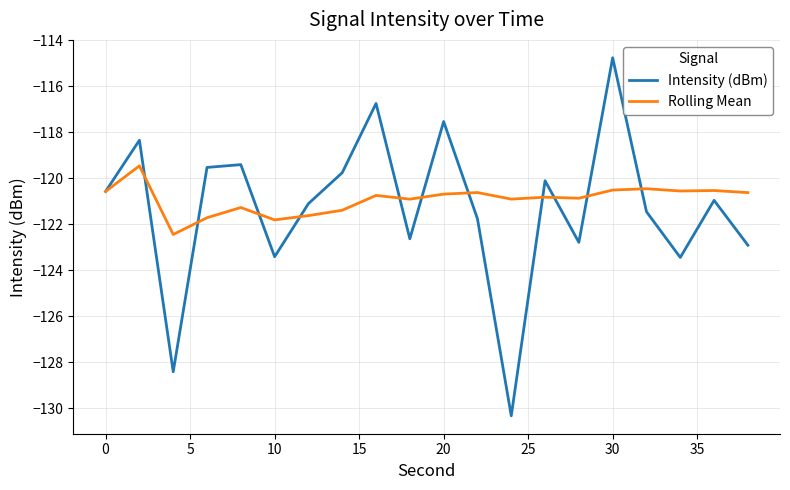

Which series has the widest spread of values?

Intensity (dBm)